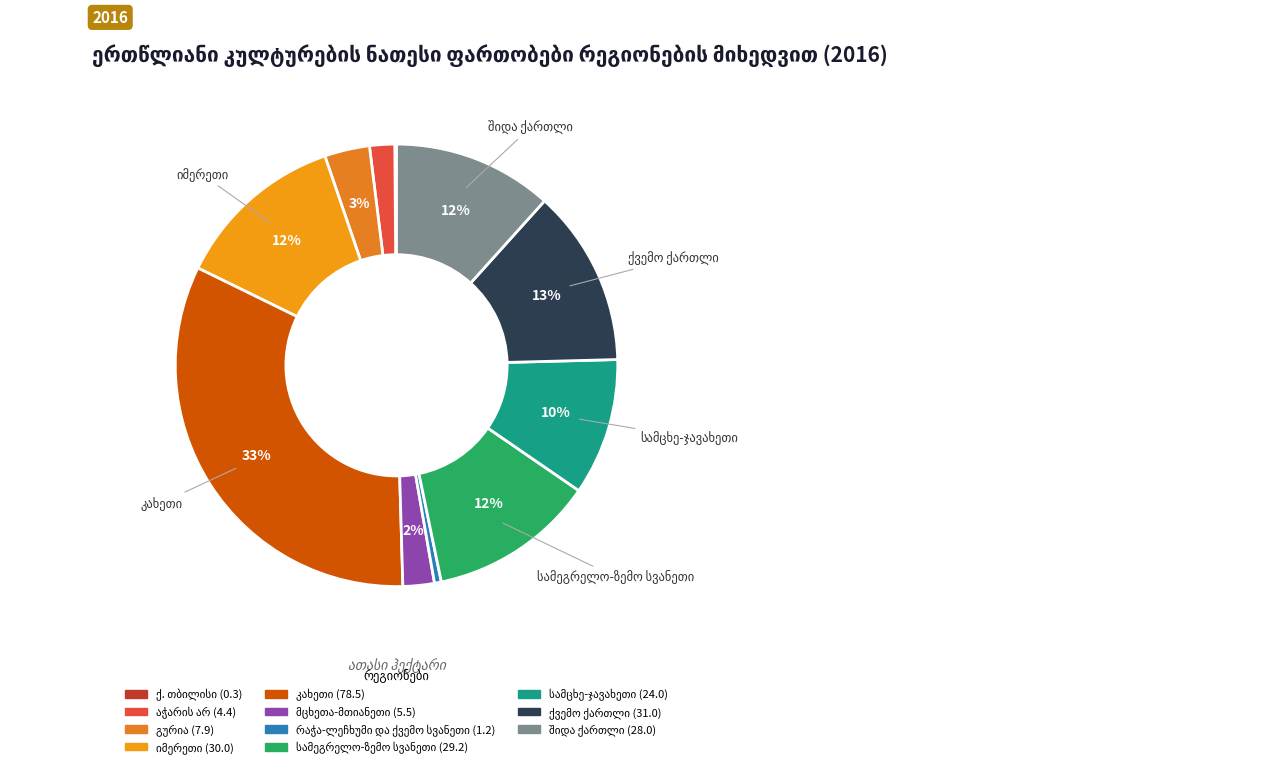

Which slice is the largest?

კახეთი